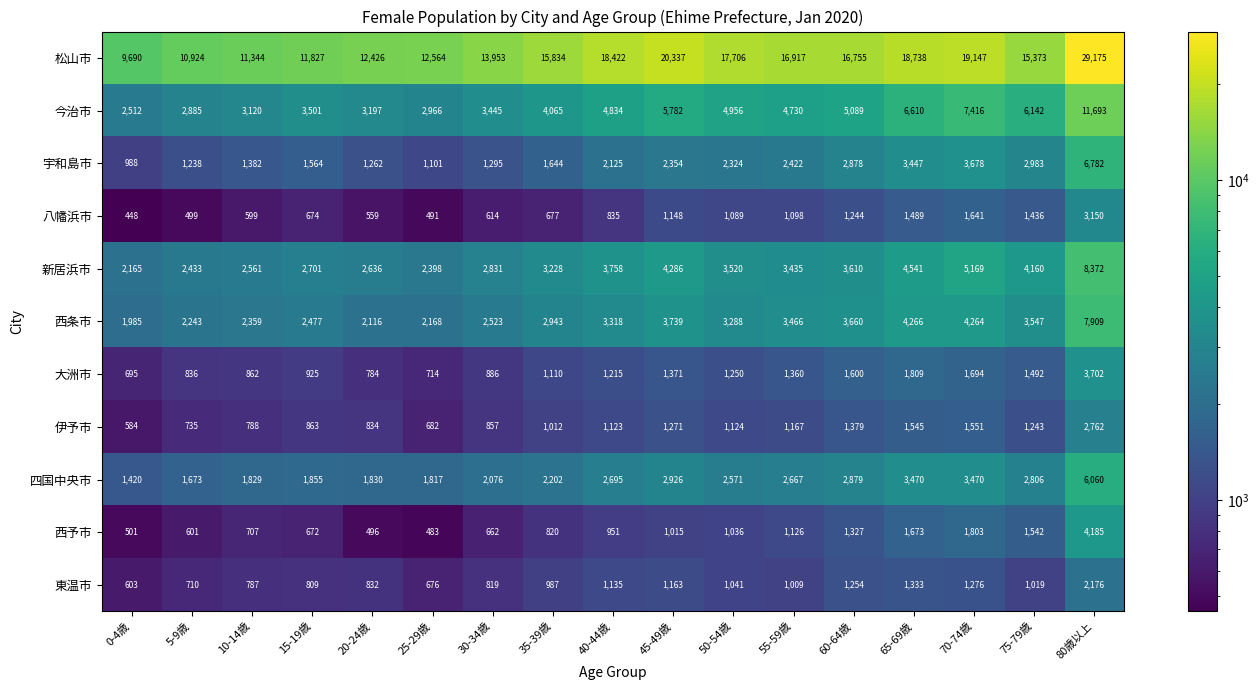

Rank the series at 60-64歳 from highest to lowest value.

松山市, 今治市, 西条市, 新居浜市, 四国中央市, 宇和島市, 大洲市, 伊予市, 西予市, 東温市, 八幡浜市